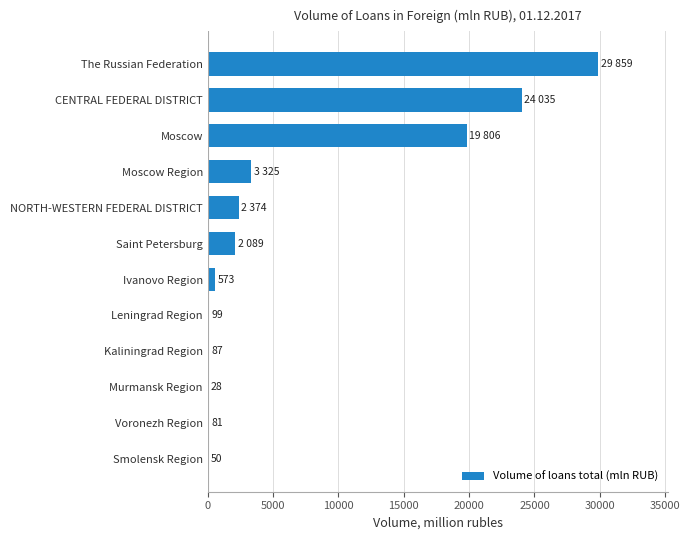

What is the maximum value shown in the chart?

29859